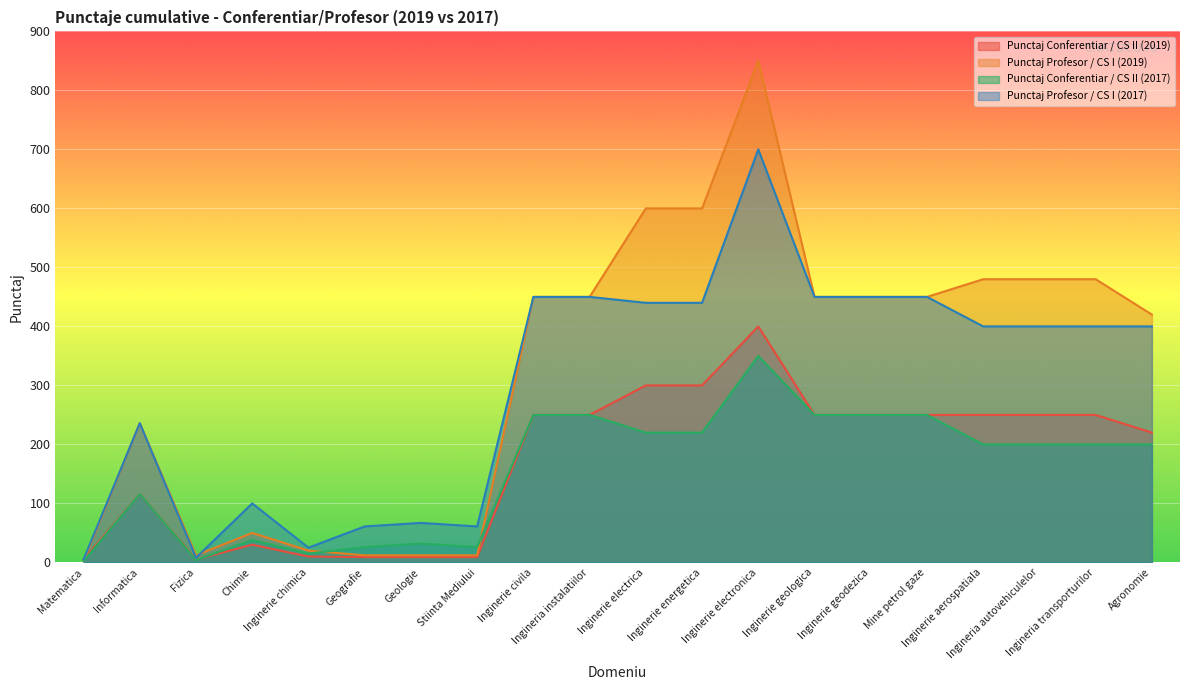

How many times do Punctaj Conferentiar / CS II (2019) and Punctaj Conferentiar / CS II (2017) cross each other?

1